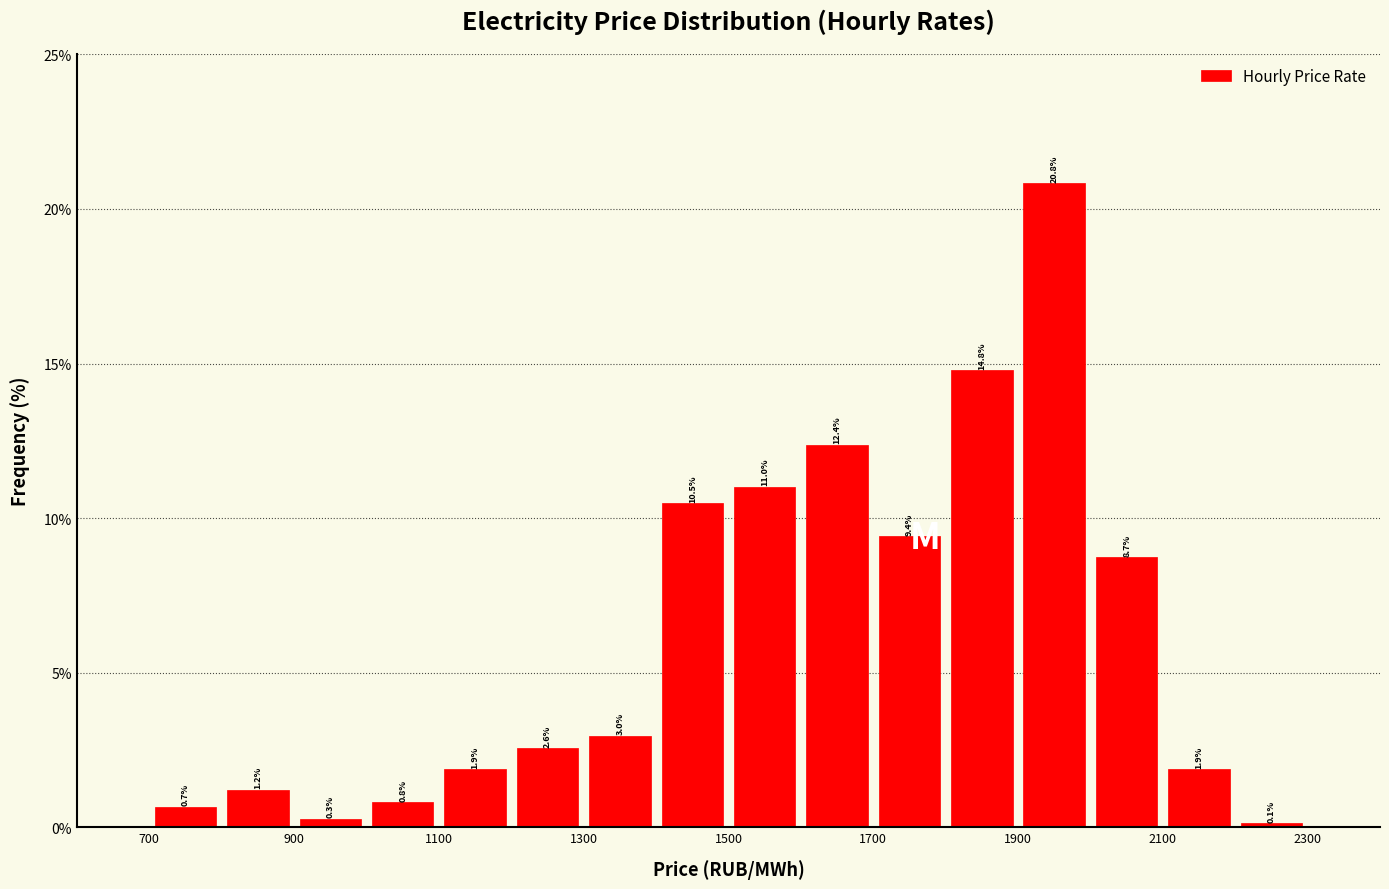

How tall is the bar that spans 1900 to 2000 on the x-axis?

20.8